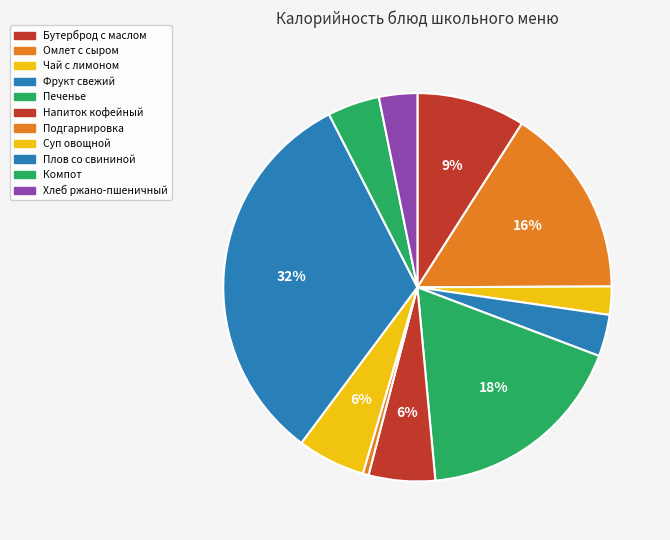

Is Суп овощной the majority of the pie?

No